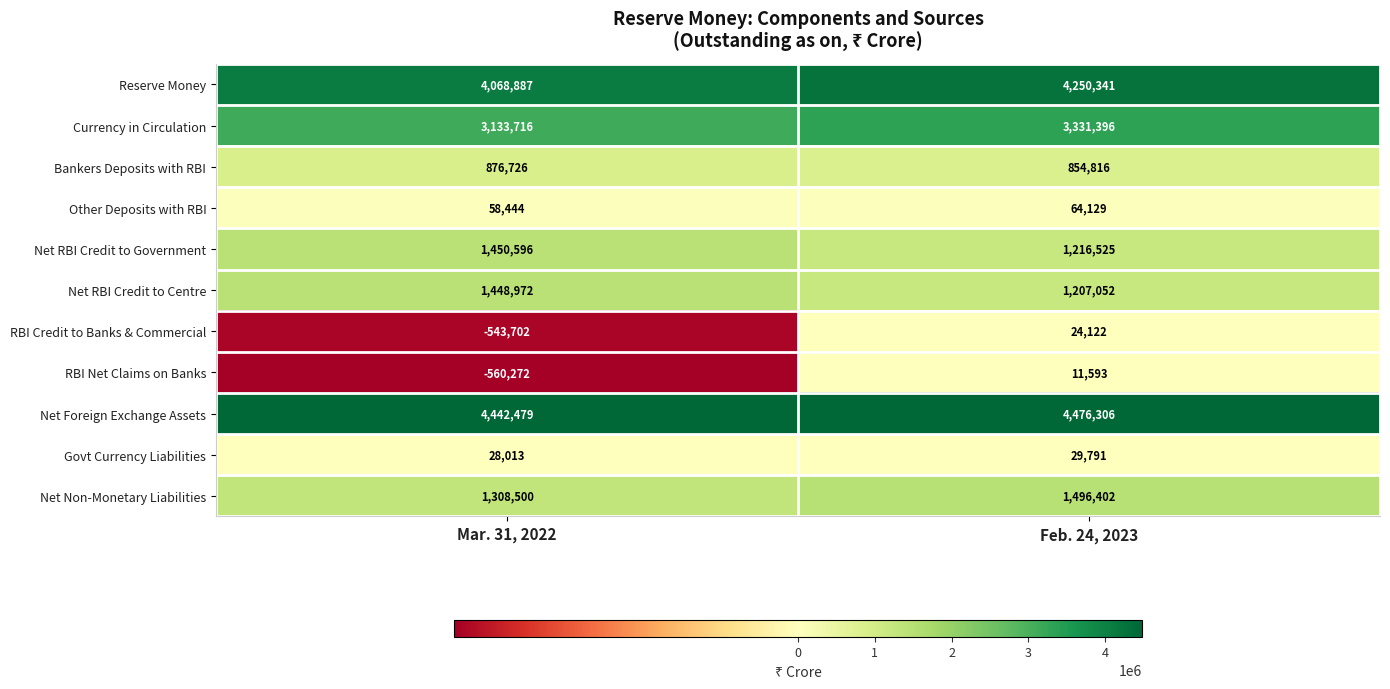

What is the sum of the RBI Net Claims on Banks values at Feb. 24, 2023 and Mar. 31, 2022?

-548679